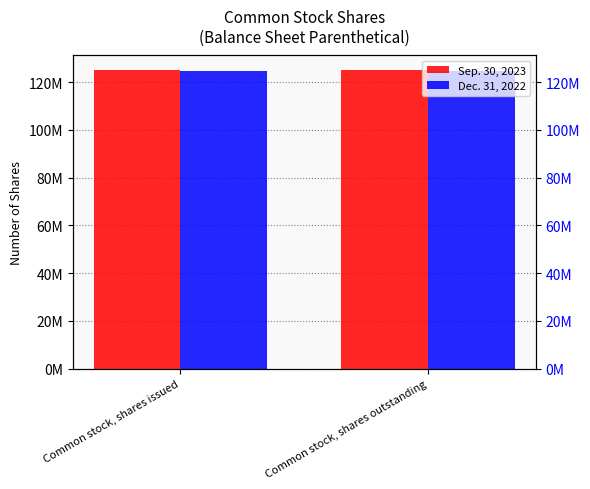

At which category is the sum across all series the highest?

Common stock, shares issued